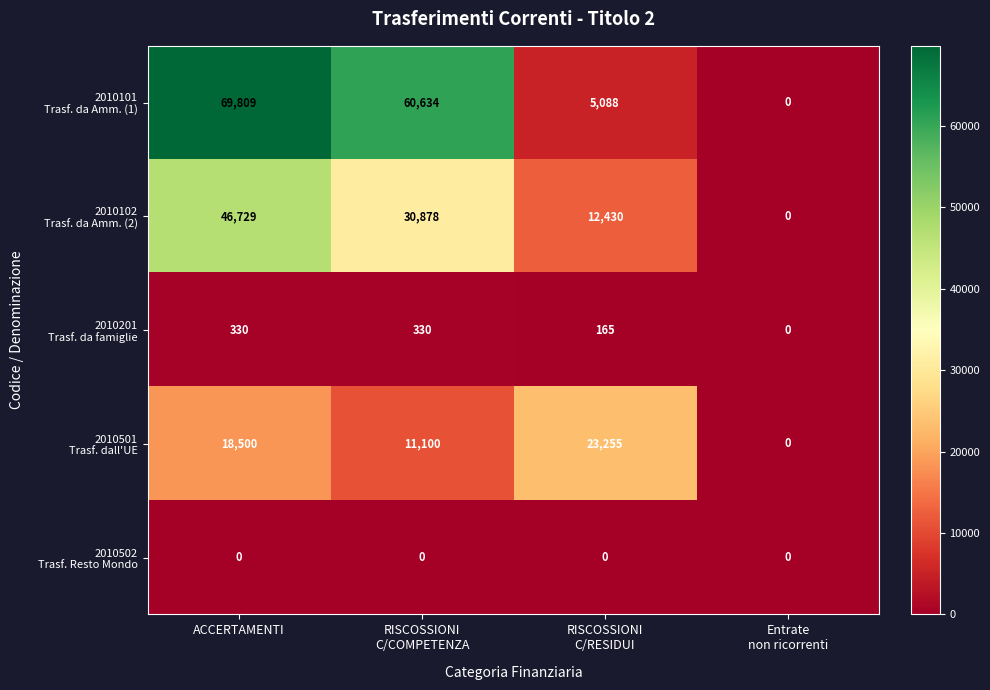

At which category is the sum across all series the highest?

ACCERTAMENTI